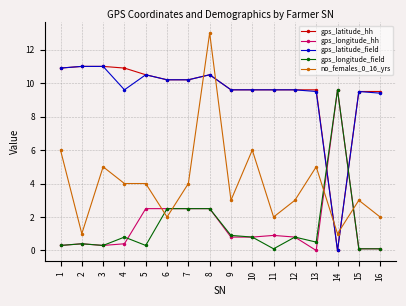

Reading left to right, list all the values displayed in this chart.

gps_latitude_hh: 1=10.9	2=11.0	3=11.0	4=10.9	5=10.5	6=10.2	7=10.2	8=10.5	9=9.6	10=9.6	11=9.6	12=9.6	13=9.6	14=0.0	15=9.5	16=9.5
gps_longitude_hh: 1=0.3	2=0.4	3=0.3	4=0.4	5=2.5	6=2.5	7=2.5	8=2.5	9=0.8	10=0.8	11=0.9	12=0.8	13=0.0	14=9.6	15=0.1	16=0.1
gps_latitude_field: 1=10.9	2=11.0	3=11.0	4=9.6	5=10.5	6=10.2	7=10.2	8=10.5	9=9.6	10=9.6	11=9.6	12=9.6	13=9.5	14=0.0	15=9.5	16=9.4
gps_longitude_field: 1=0.3	2=0.4	3=0.3	4=0.8	5=0.3	6=2.5	7=2.5	8=2.5	9=0.9	10=0.8	11=0.1	12=0.8	13=0.5	14=9.6	15=0.1	16=0.1
no_females_0_16_yrs: 1=6.0	2=1.0	3=5.0	4=4.0	5=4.0	6=2.0	7=4.0	8=13.0	9=3.0	10=6.0	11=2.0	12=3.0	13=5.0	14=1.0	15=3.0	16=2.0